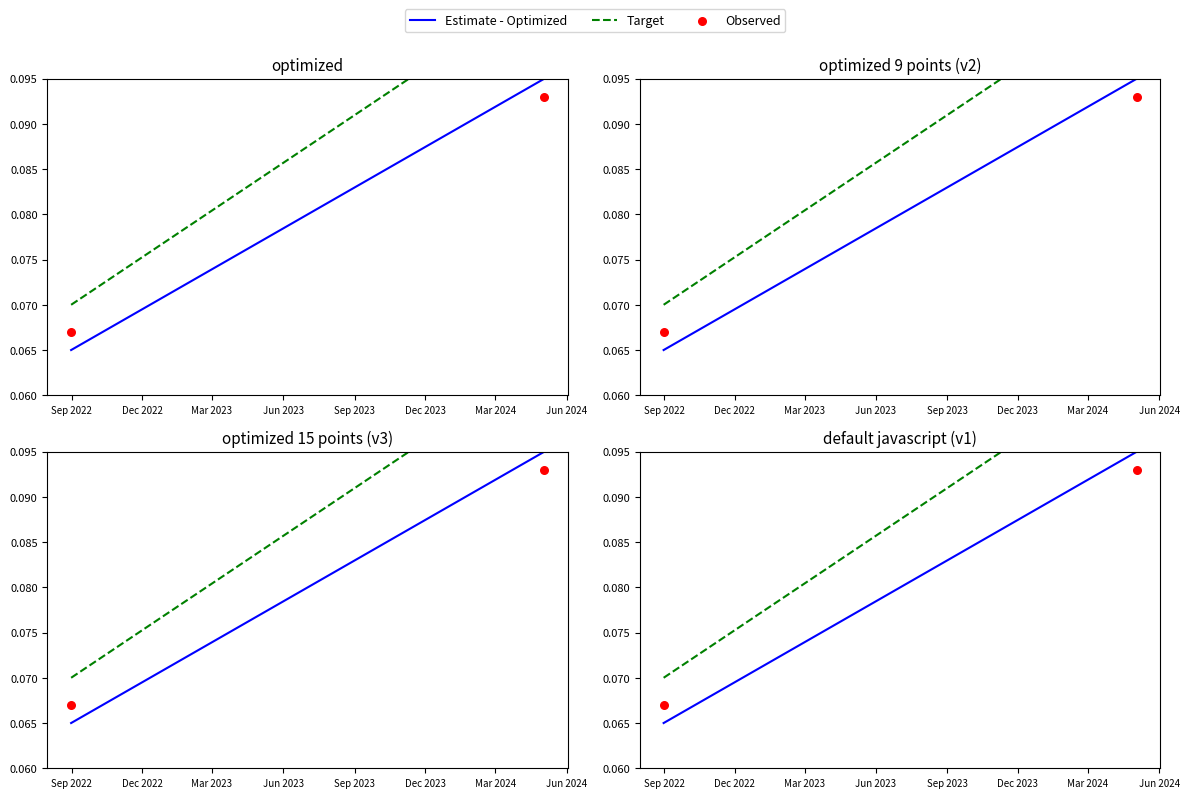

Which series reaches the minimum Y coordinate?

Estimate - Optimized